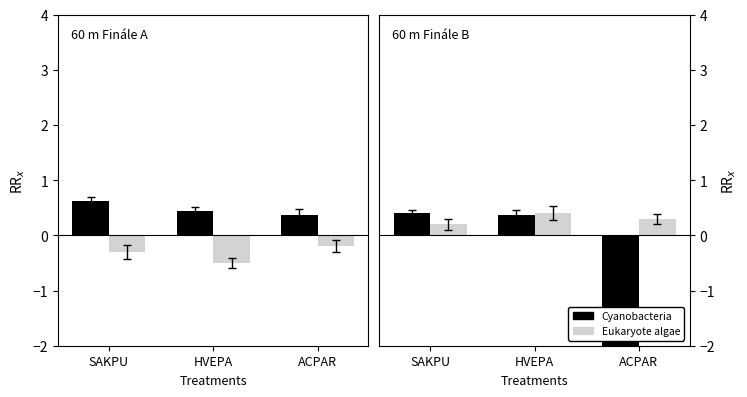

Rank the series by their maximum value, from highest to lowest.

Cyanobacteria, Eukaryote algae